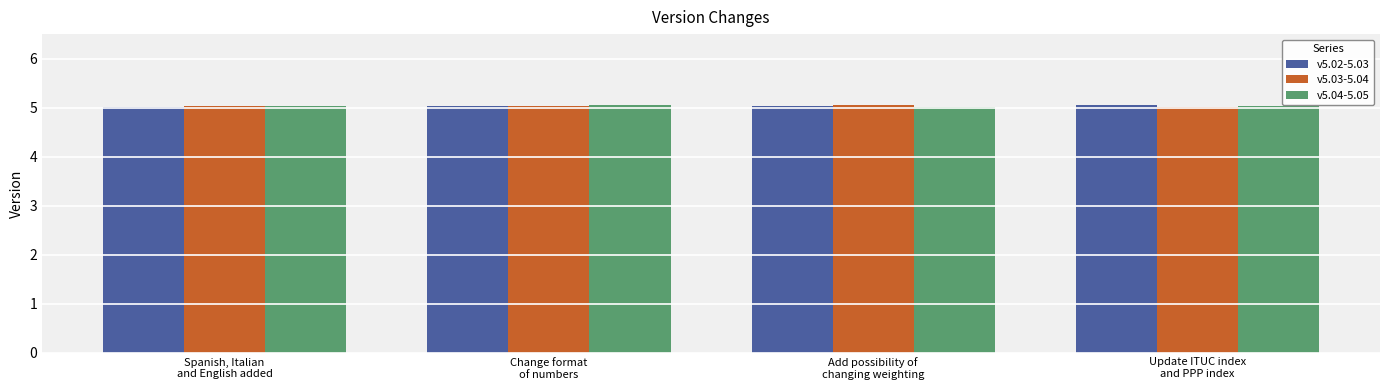

What is the sum of all v5.02-5.03 values?

20.1